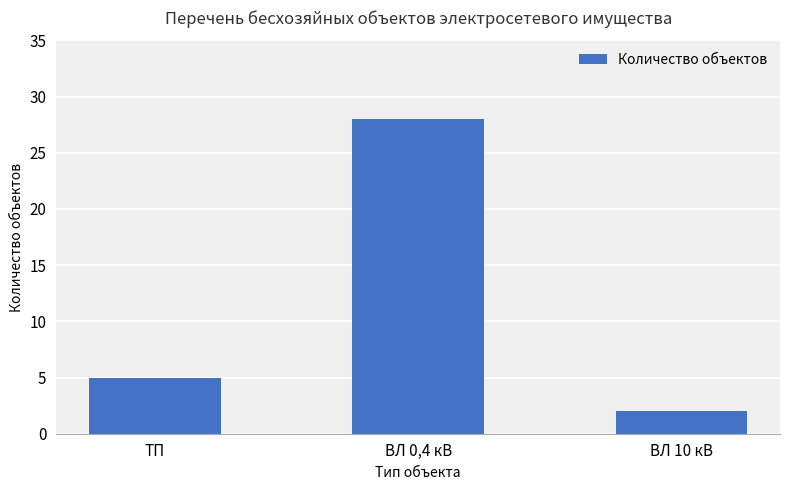

What is the maximum value shown in the chart?

28